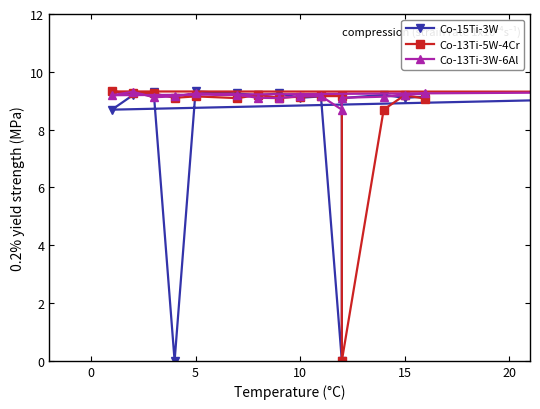

Is it true that Co-15Ti-3W equals 9.1 at 13?

True